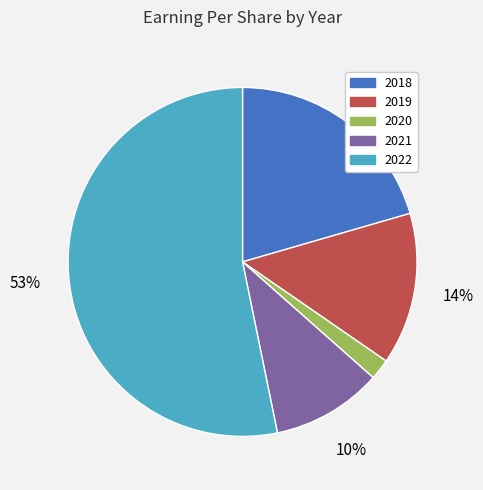

What is the largest slice in the pie chart?

2022